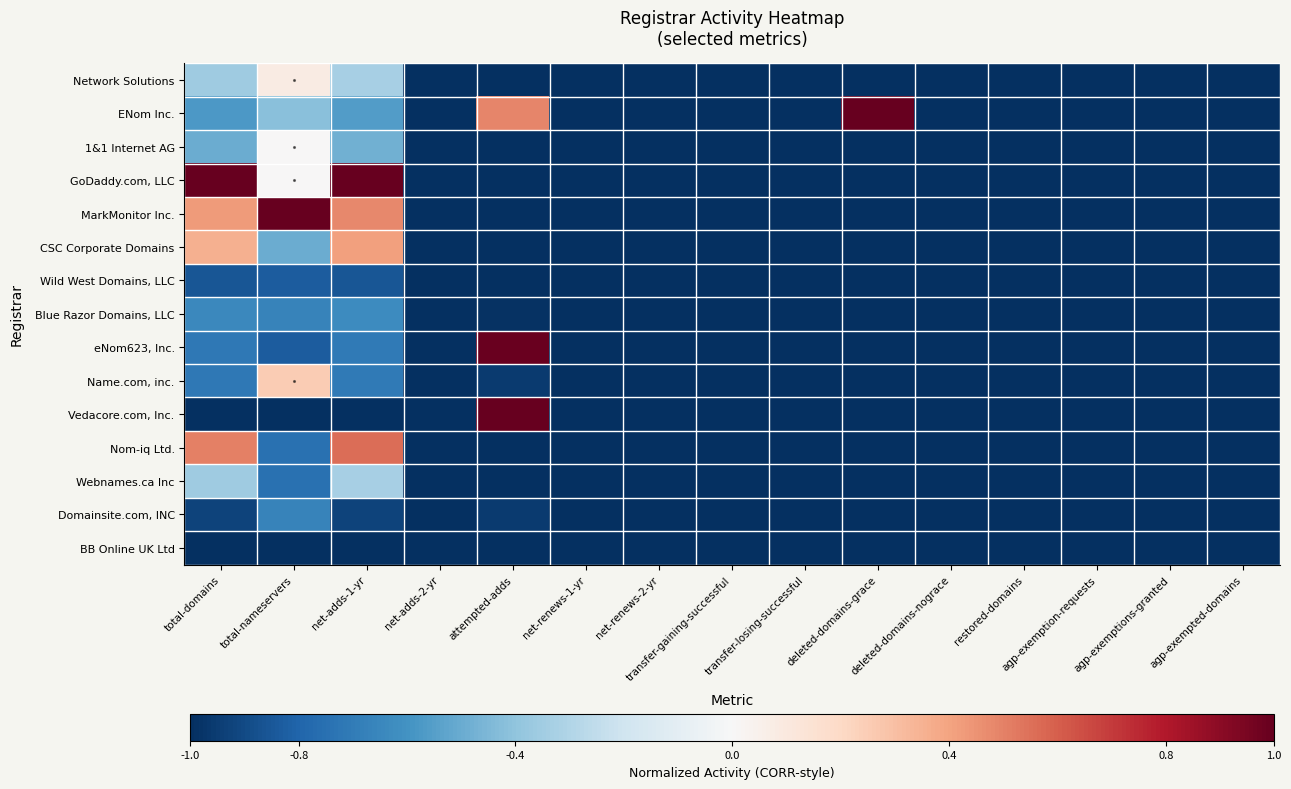

At how many categories does at least one series exceed 0?

5